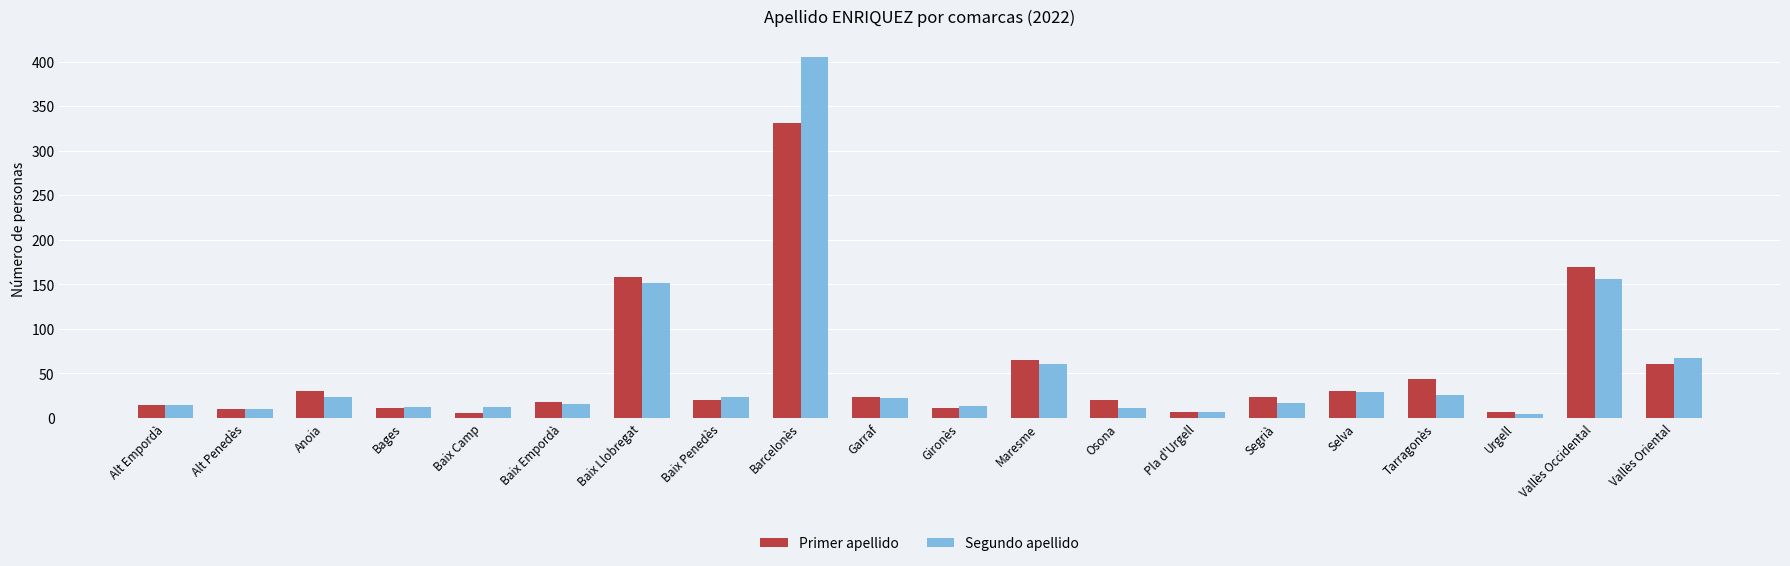

What is the spread (max minus min) of values at Anoia?

7